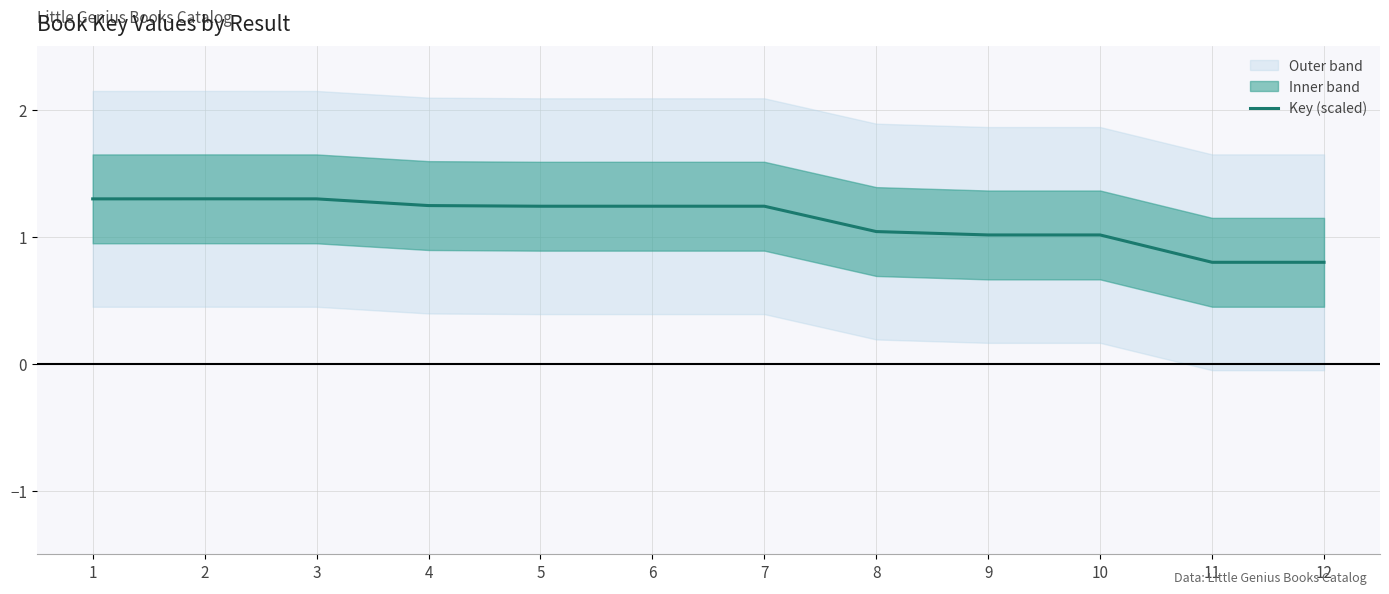

Between 8 and 9, which is larger?

8